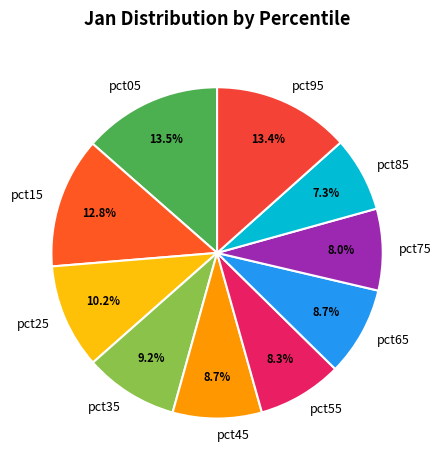

Does pct85 represent more than half of the total?

No